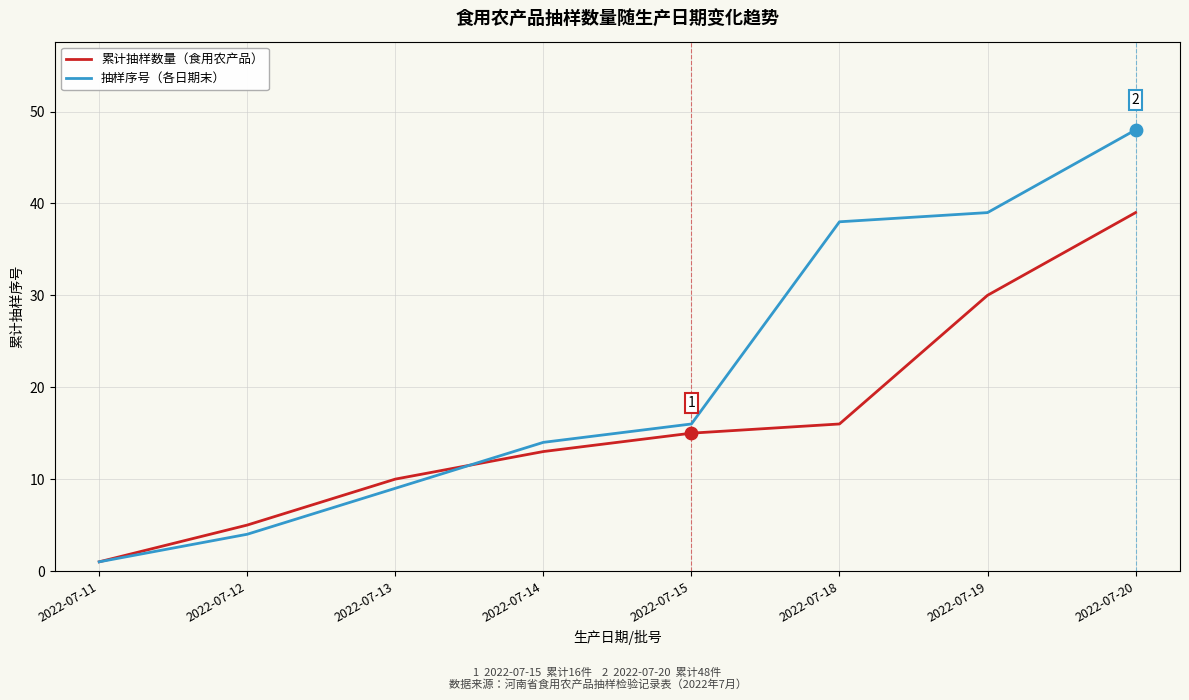

Which series has the largest total across all categories?

抽样序号（各日期末）